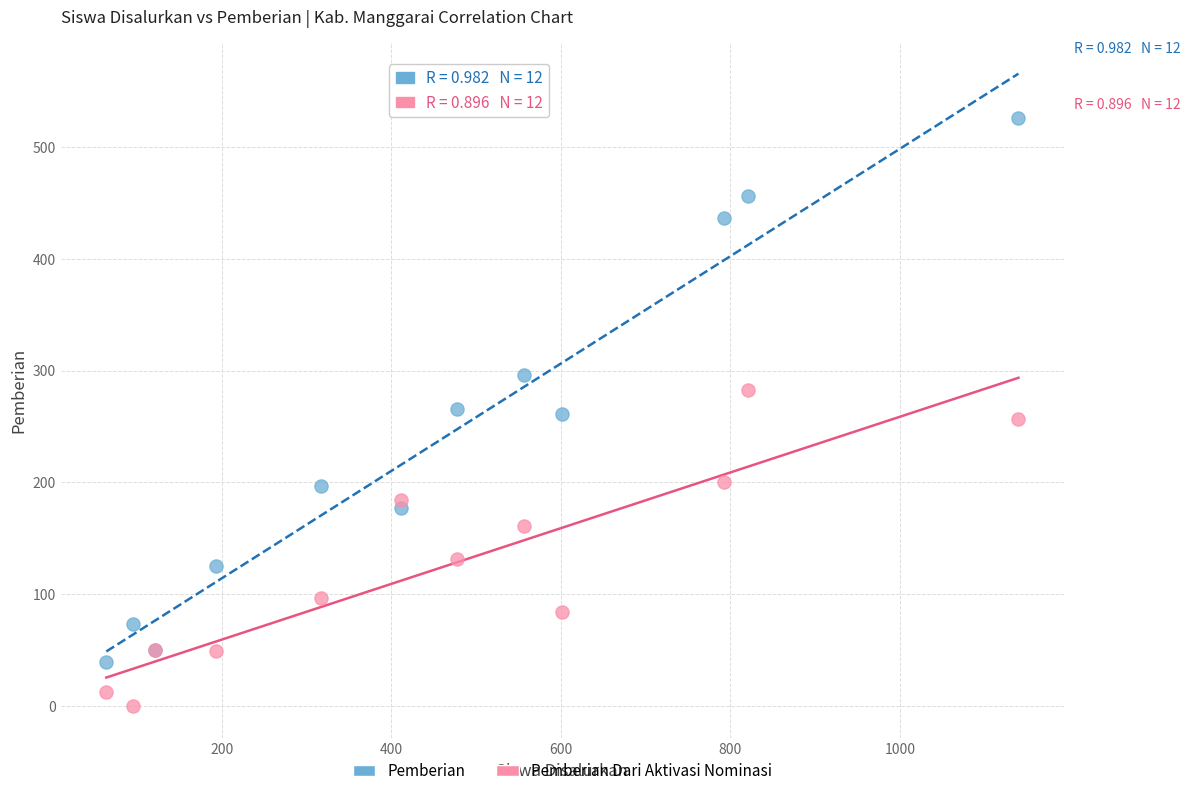

Which series has the largest Y range (max minus min)?

Pemberian